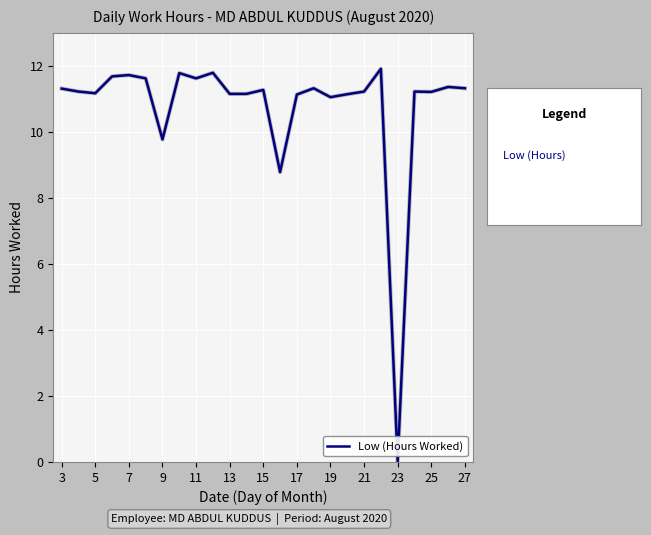

What is the difference between the maximum and minimum values?

11.9